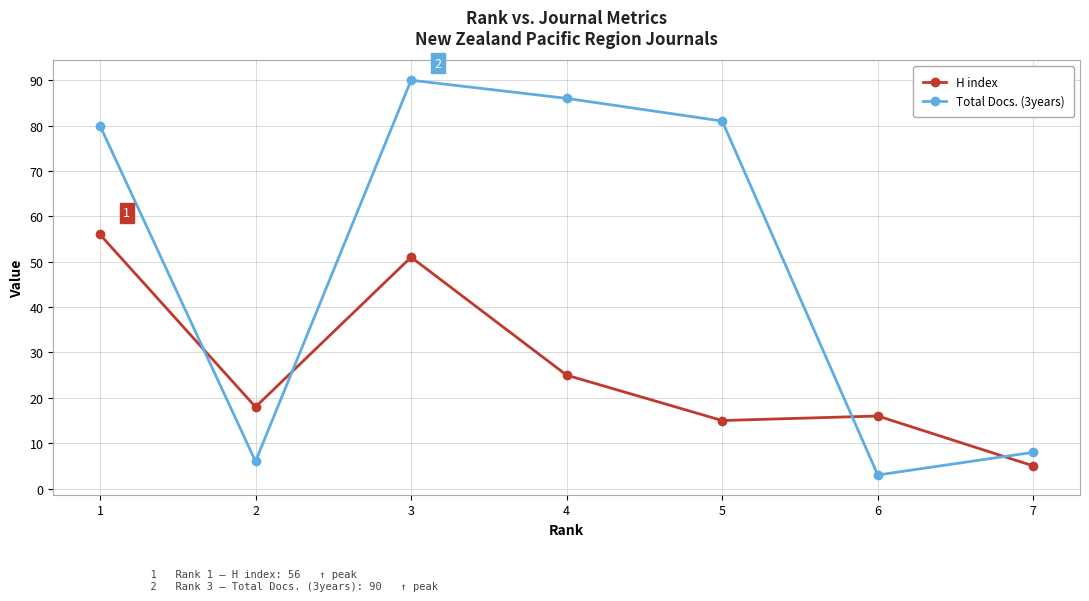

How many interior local valleys does the Total Docs. (3years) series have?

2